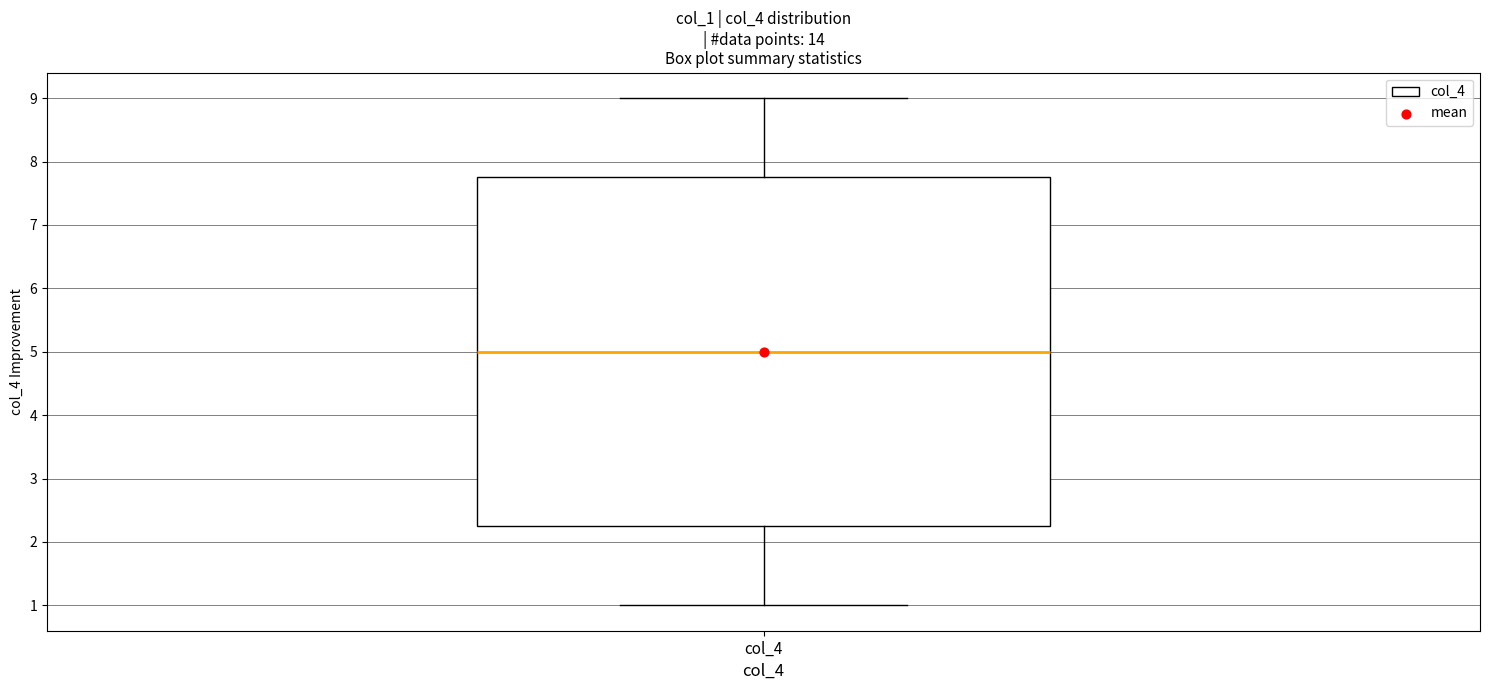

Transcribe this box plot: give where the median line is, the range the box spans, and where the two whiskers end, as read against the y-axis. The values are not printed on the chart, so give them approximately, as read against the axis.

median 5.0, box 2.3 to 7.8, whiskers 1.0 to 9.0